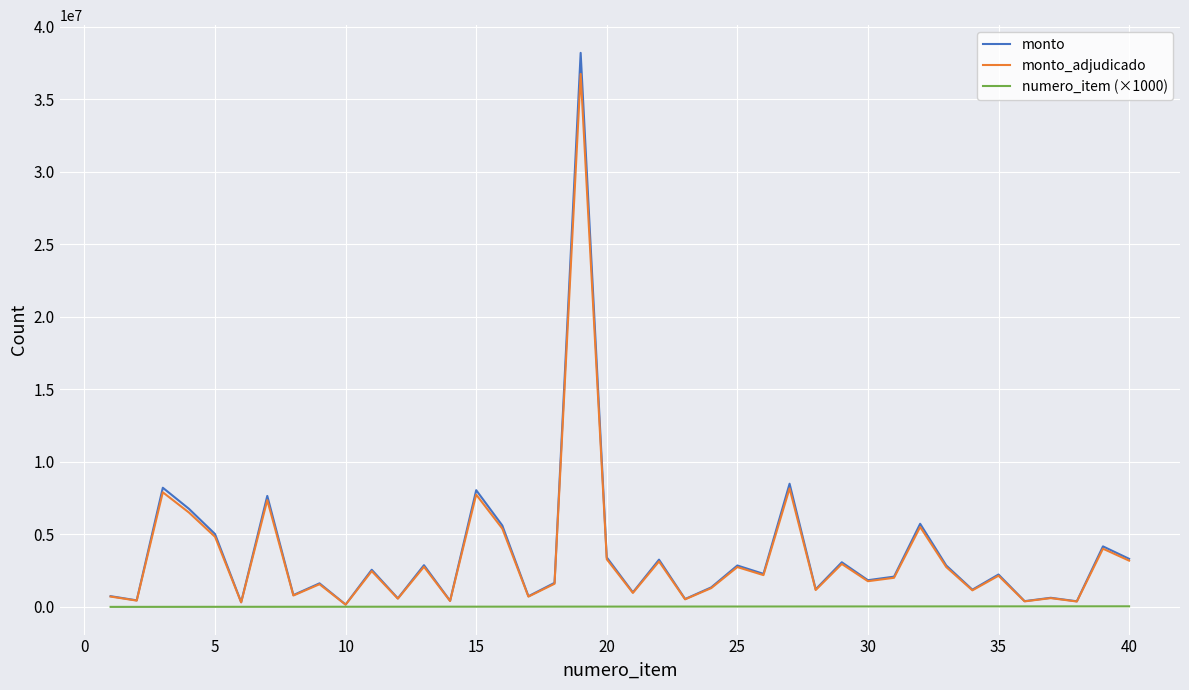

In monto_adjudicado, how many points are higher than both neighbors (excluding endpoints)?

15